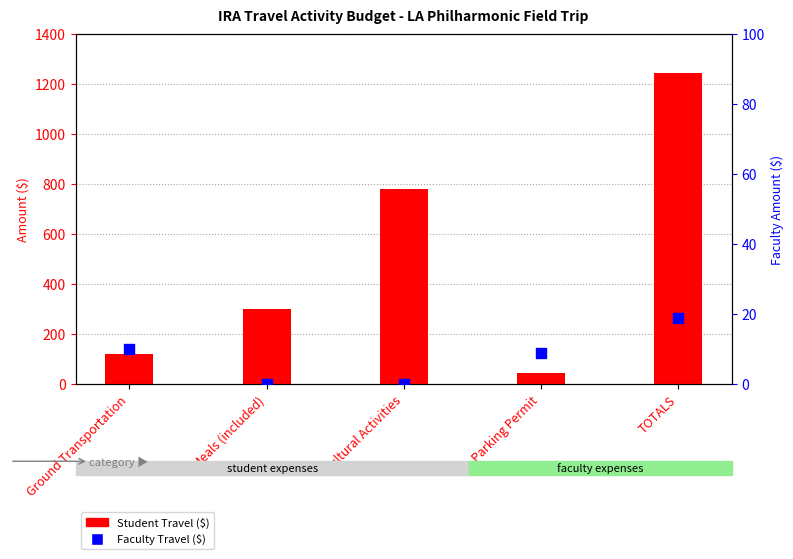

Which series contains the highest Y value?

Student Travel